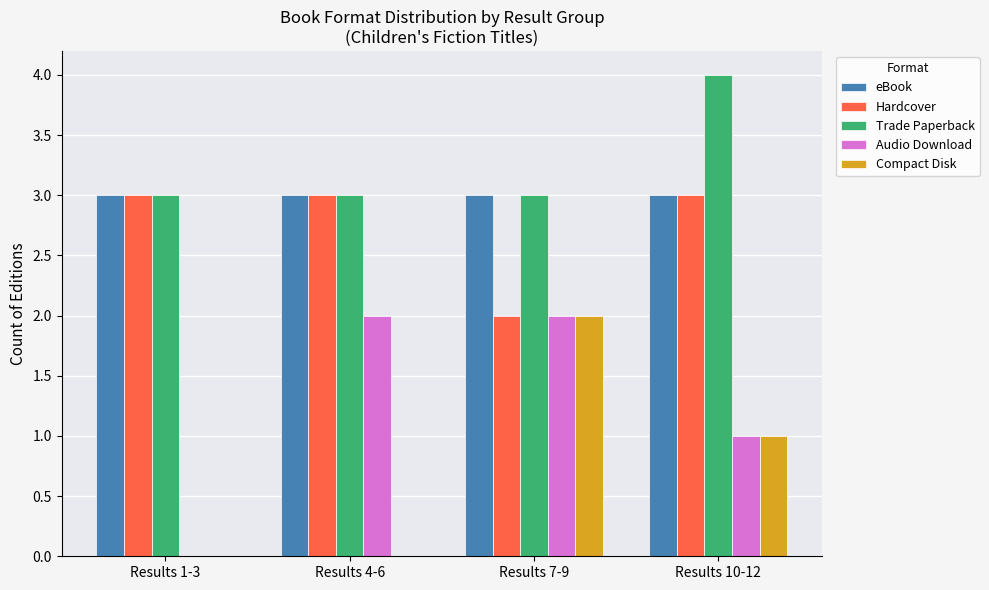

What is the sum of all Compact Disk values?

3